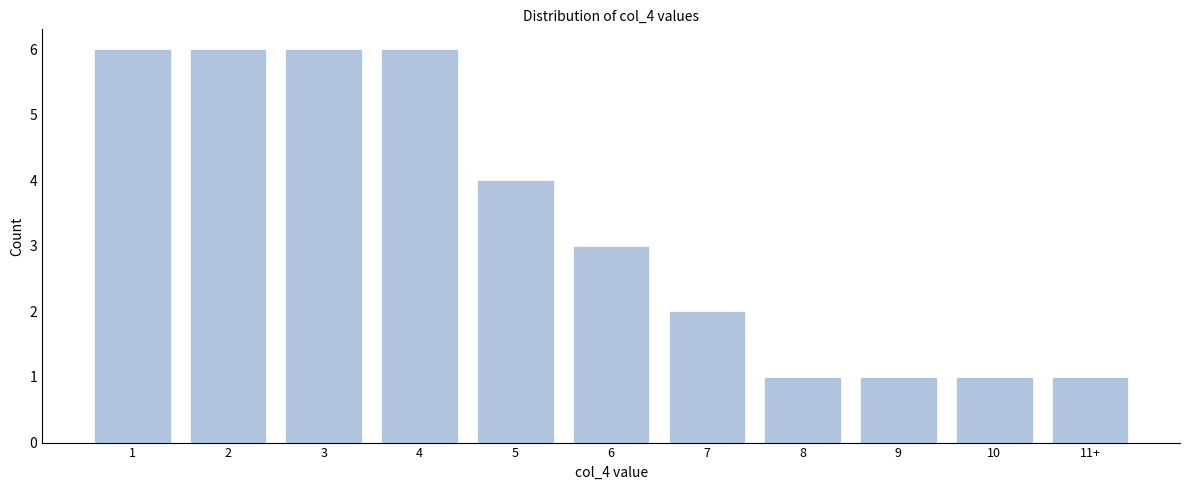

Reading left to right, extract all data points from this chart.

1=6	2=6	3=6	4=6	5=4	6=3	7=2	8=1	9=1	10=1	11+=1